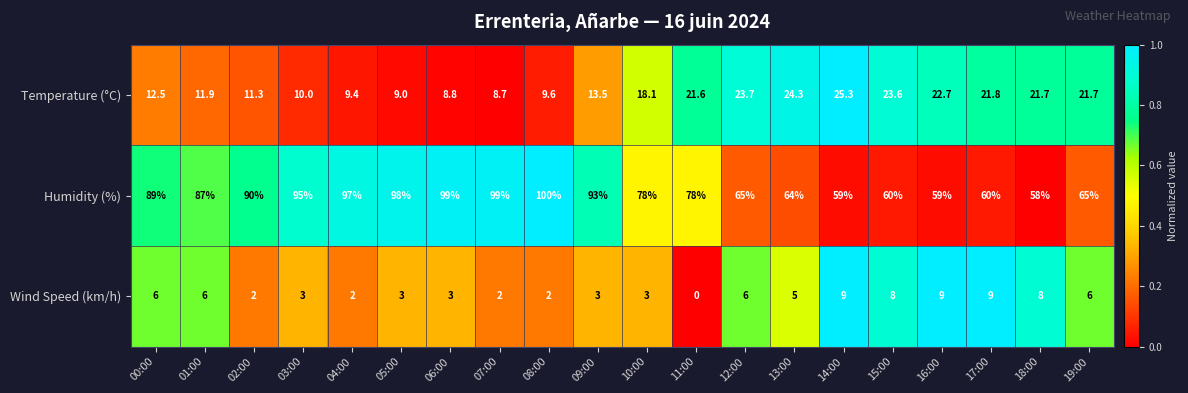

What is the sum of all Wind Speed (km/h) values?

95.0